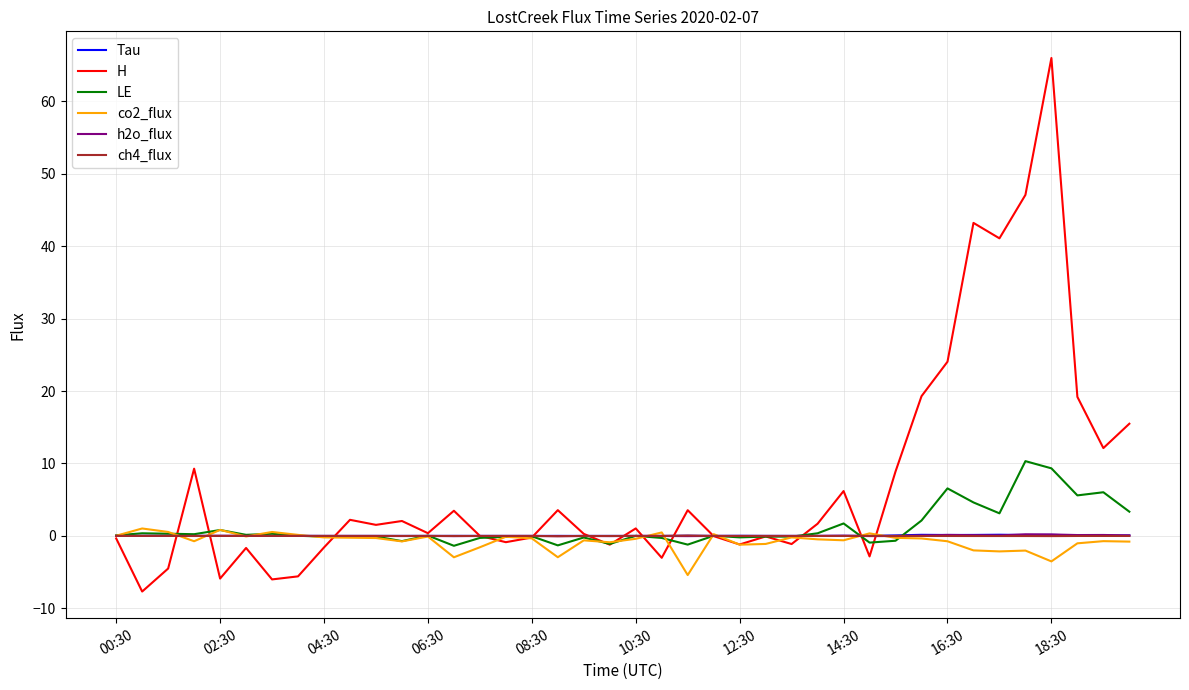

Which series has the widest spread of values?

H